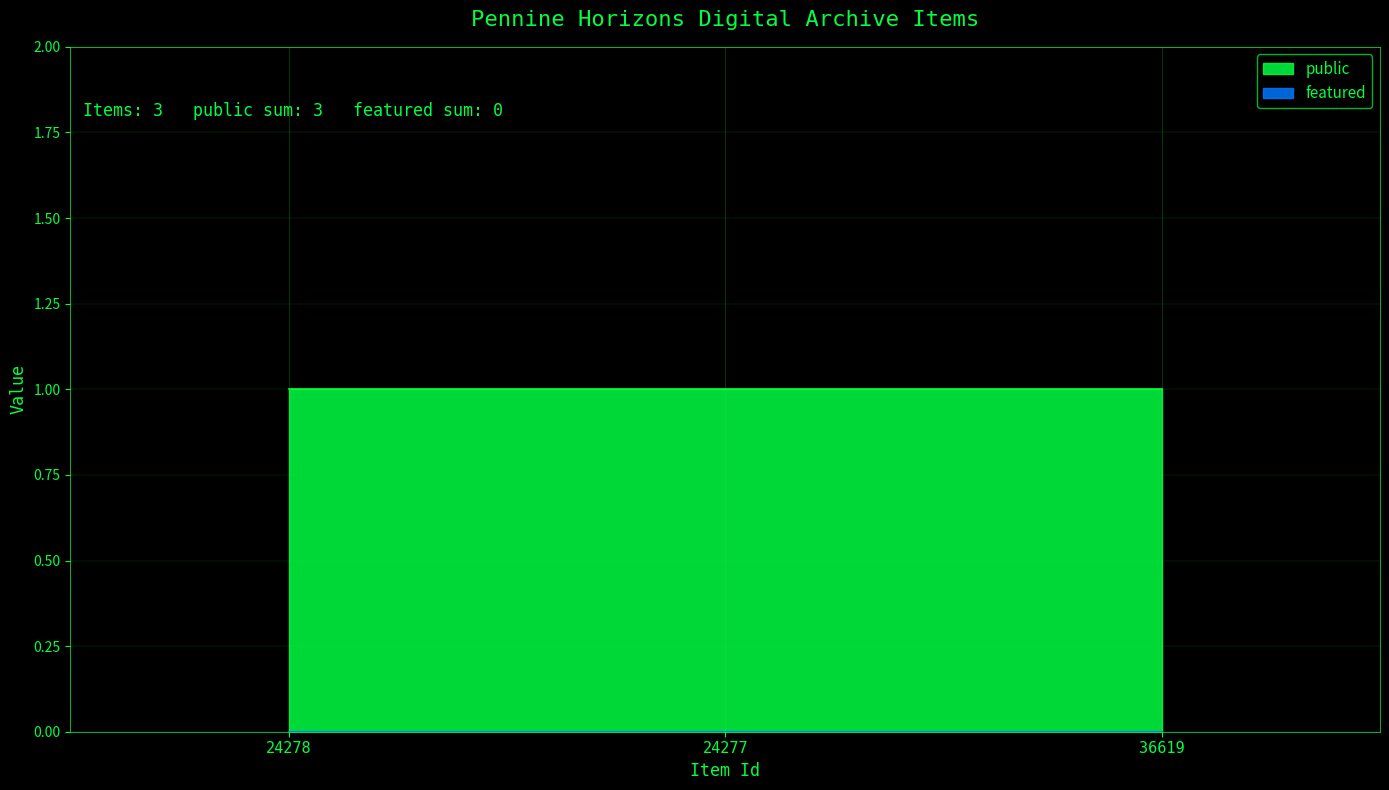

Rank the series at 24277 from lowest to highest value.

featured, public